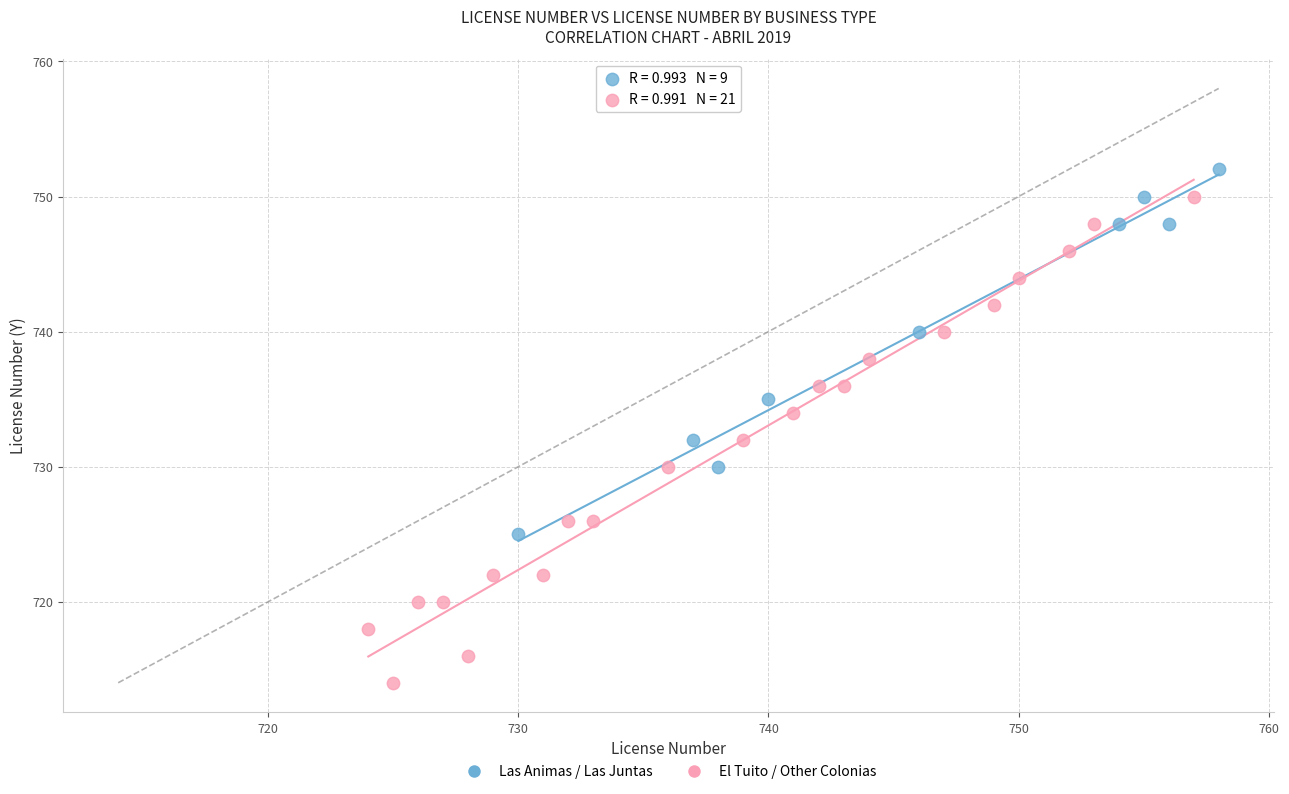

Which series contains the highest Y value?

Las Animas / Las Juntas